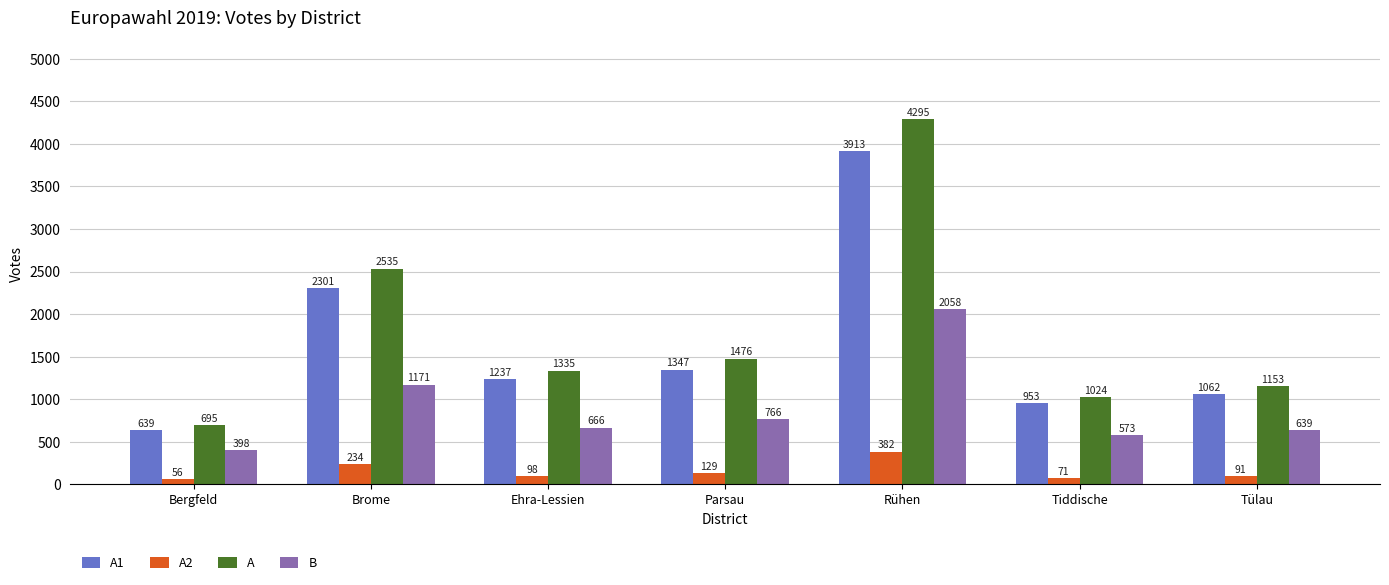

At which label is A closest to 2495?

Brome